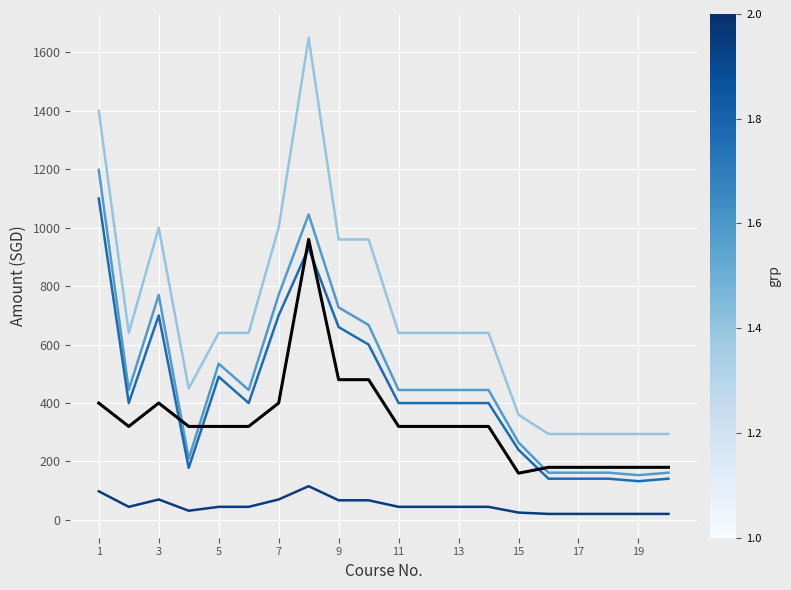

What is the maximum value shown in the chart?

1650.0